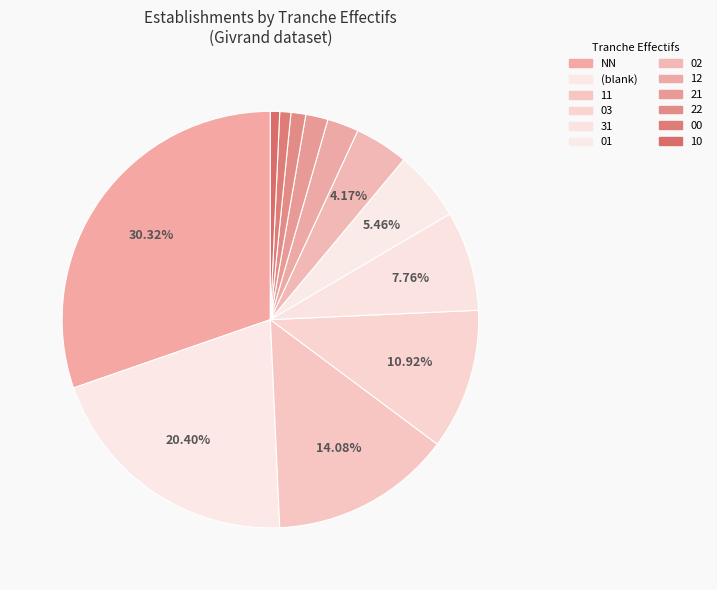

Is there any slice that represents more than half of the pie?

No